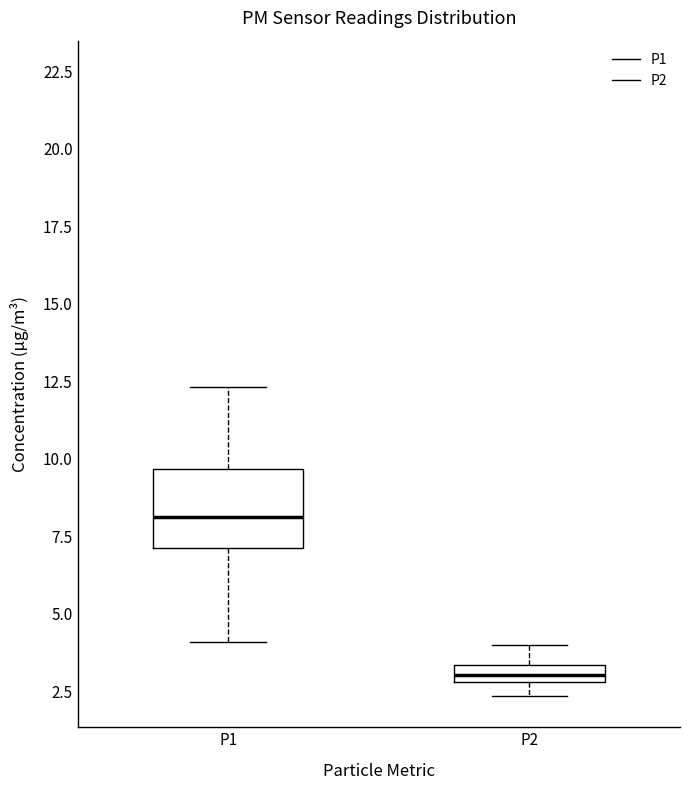

Where is the upper edge of the box for P2 on the y-axis? The values are not printed on the chart, so give them approximately, as read against the axis.

3.5